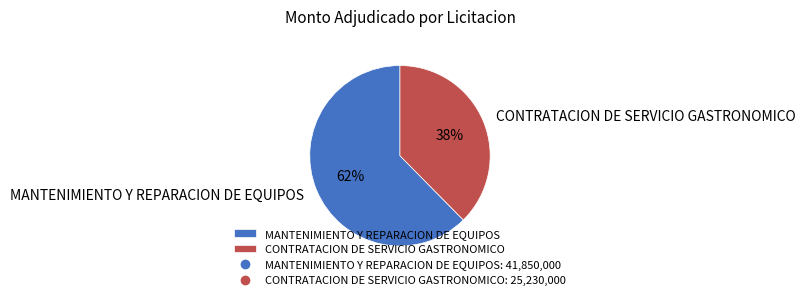

Is the sum of MANTENIMIENTO Y REPARACION DE EQUIPOS and CONTRATACION DE SERVICIO GASTRONOMICO greater than half?

Yes